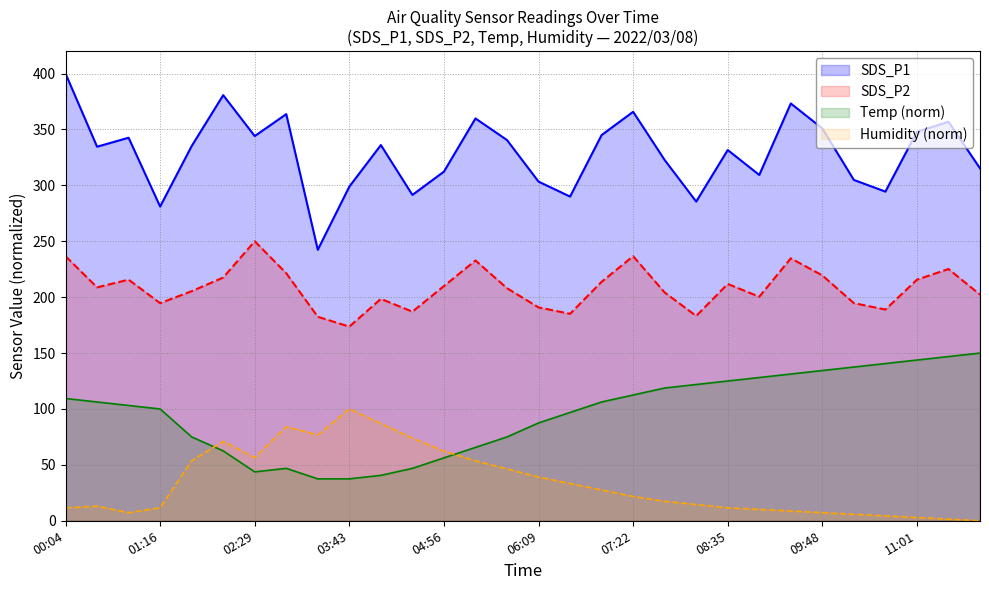

At which label does Temp first exceed 106?

00:04